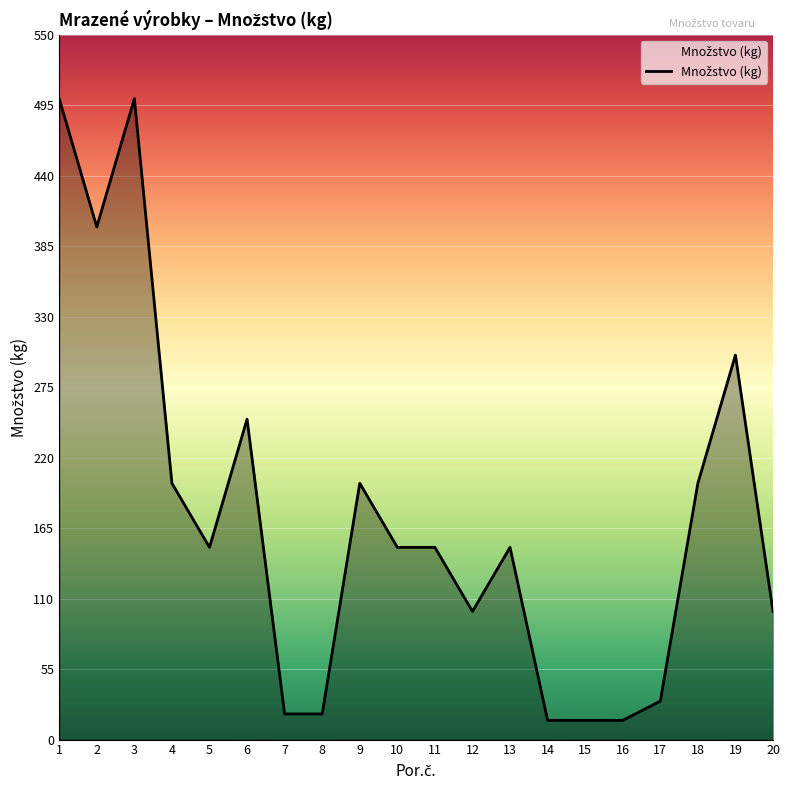

The chart shows a value of 15 at 16. True or false?

True